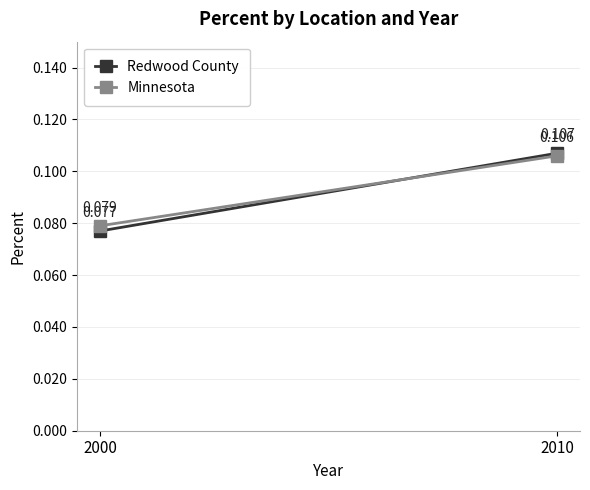

Rank the series at 2010 from highest to lowest value.

Redwood County, Minnesota